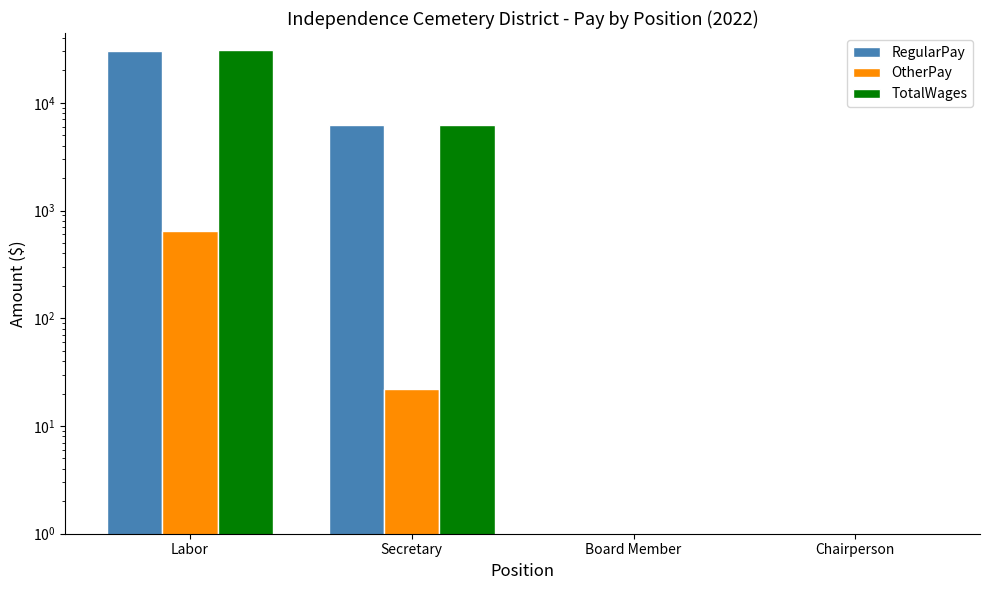

Which series has the largest total across all categories?

TotalWages